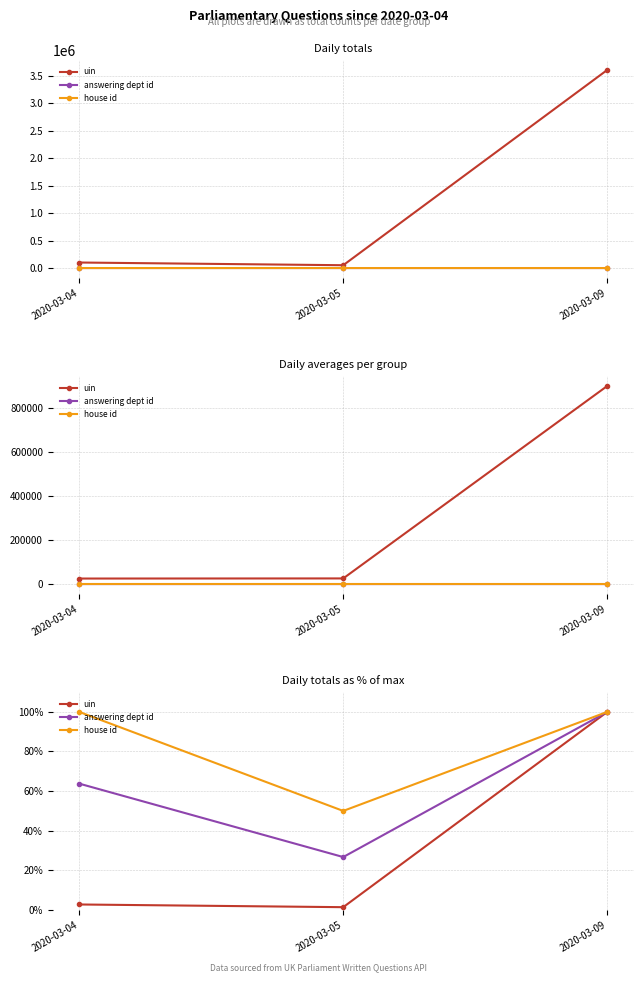

Reading left to right, list all the values displayed in this chart.

uin: 2020-03-04=2.8	2020-03-05=1.4	2020-03-09=100.0
answering dept id: 2020-03-04=63.8	2020-03-05=26.7	2020-03-09=100.0
house id: 2020-03-04=100.0	2020-03-05=50.0	2020-03-09=100.0